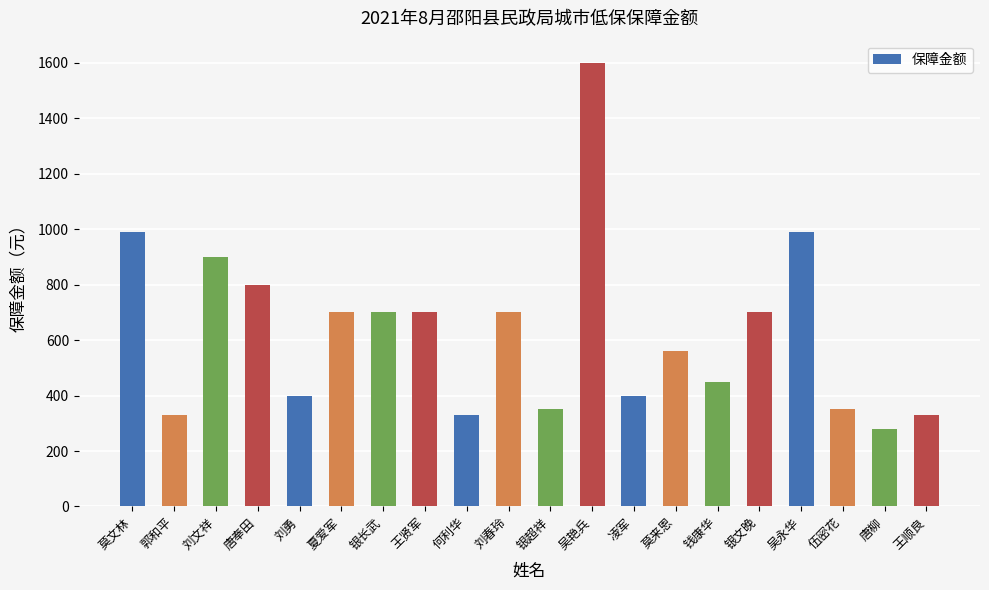

What is the maximum value shown in the chart?

1600